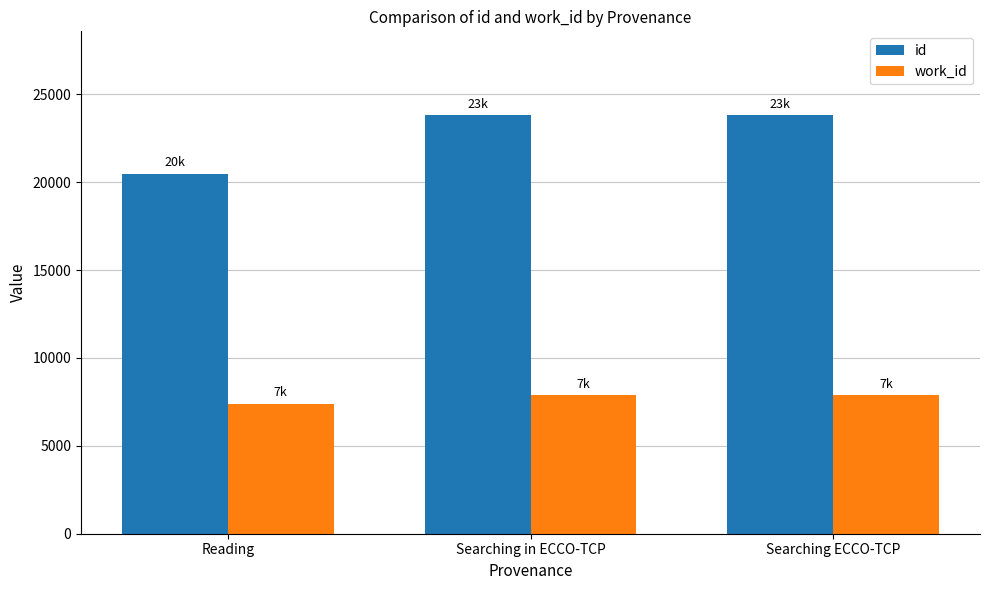

What is the value of the id bar at the 3rd from the left?

23816